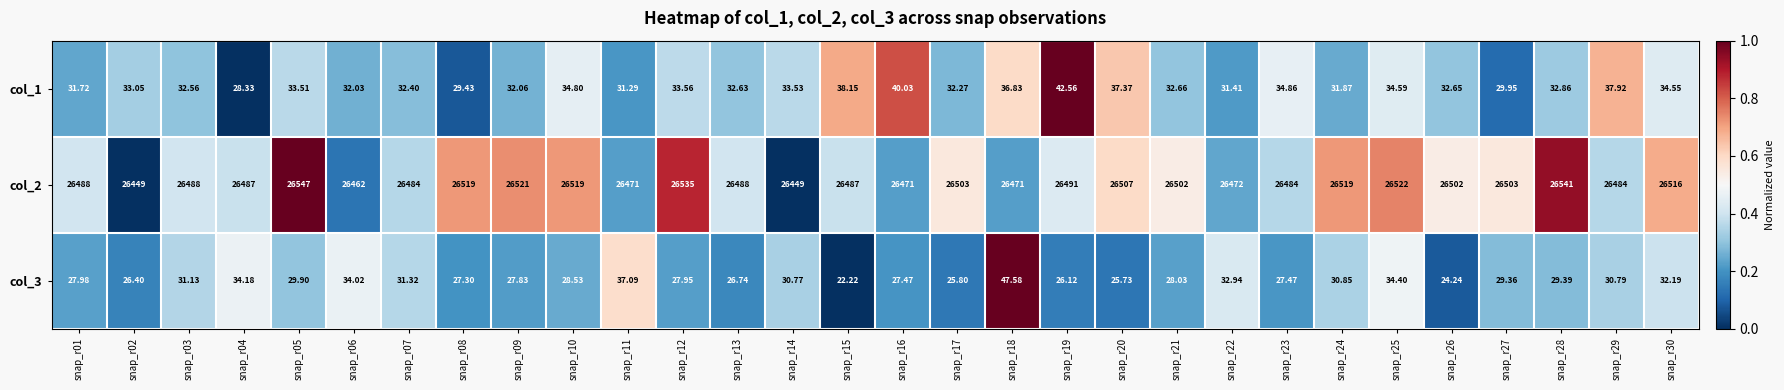

Is the value of col_3 at snap_r22 greater than the value of col_1 at snap_r18?

No